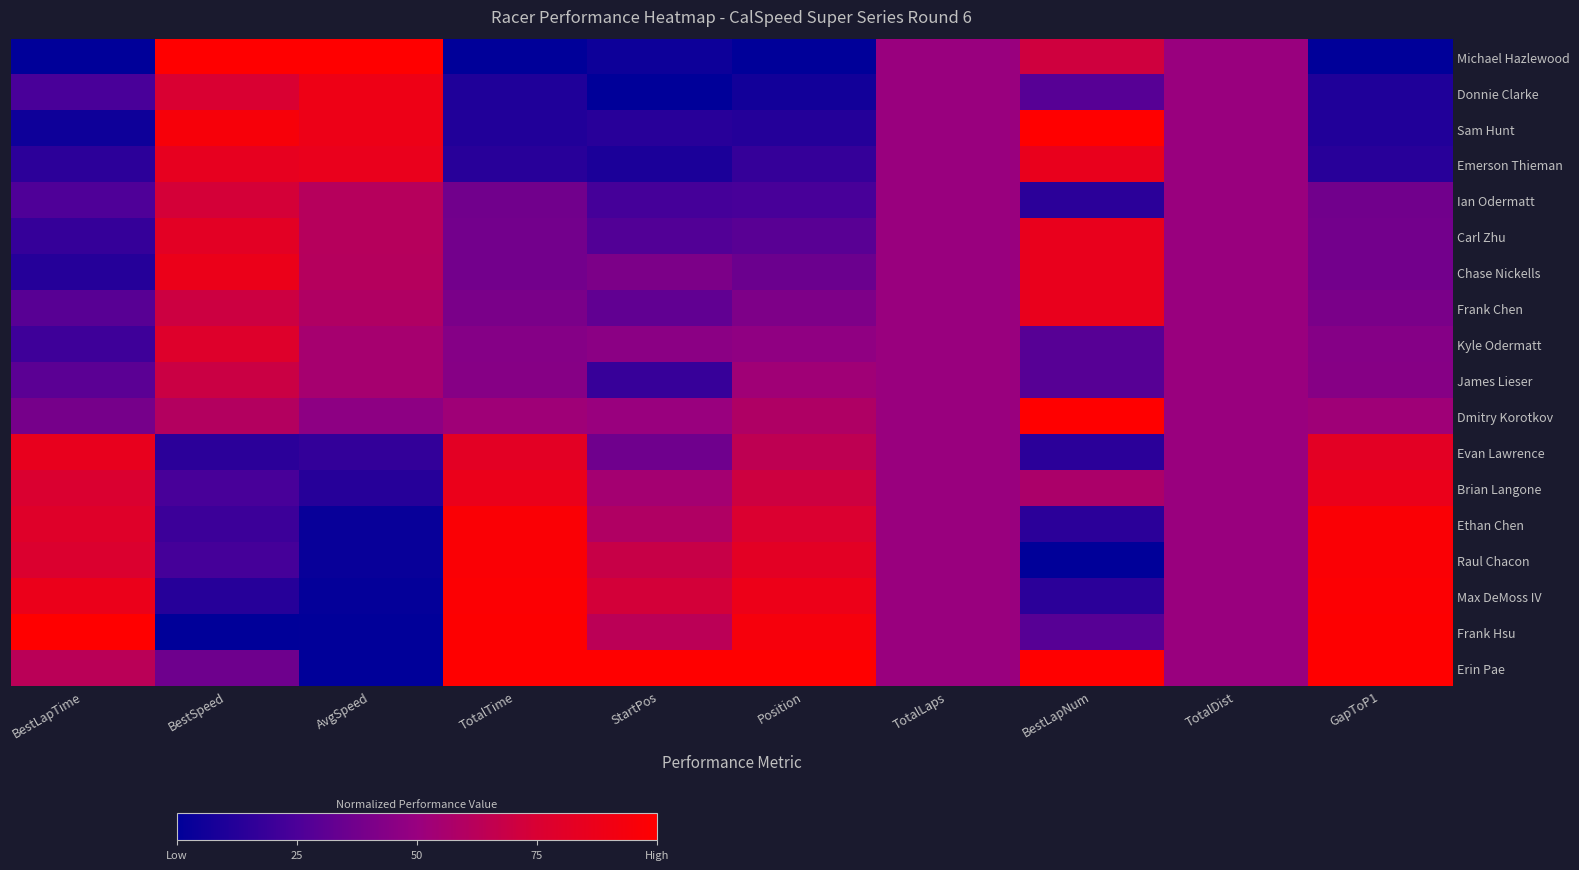

Reading left to right, transcribe all the data shown in this chart.

Michael Hazlewood: BestLapTime=0.0	BestSpeed=1.0	AvgSpeed=1.0	TotalTime=0.0	StartPos=0.0	Position=0.0	TotalLaps=0.5	BestLapNum=0.7	TotalDist=0.5	GapToP1=0.0
Donnie Clarke: BestLapTime=0.2	BestSpeed=0.8	AvgSpeed=0.9	TotalTime=0.1	StartPos=0.0	Position=0.1	TotalLaps=0.5	BestLapNum=0.3	TotalDist=0.5	GapToP1=0.1
Sam Hunt: BestLapTime=0.0	BestSpeed=0.9	AvgSpeed=0.9	TotalTime=0.1	StartPos=0.1	Position=0.1	TotalLaps=0.5	BestLapNum=1.0	TotalDist=0.5	GapToP1=0.1
Emerson Thieman: BestLapTime=0.1	BestSpeed=0.8	AvgSpeed=0.9	TotalTime=0.1	StartPos=0.1	Position=0.2	TotalLaps=0.5	BestLapNum=0.9	TotalDist=0.5	GapToP1=0.1
Ian Odermatt: BestLapTime=0.3	BestSpeed=0.7	AvgSpeed=0.6	TotalTime=0.4	StartPos=0.2	Position=0.2	TotalLaps=0.5	BestLapNum=0.1	TotalDist=0.5	GapToP1=0.4
Carl Zhu: BestLapTime=0.2	BestSpeed=0.8	AvgSpeed=0.6	TotalTime=0.4	StartPos=0.3	Position=0.3	TotalLaps=0.5	BestLapNum=0.9	TotalDist=0.5	GapToP1=0.4
Chase Nickells: BestLapTime=0.1	BestSpeed=0.9	AvgSpeed=0.6	TotalTime=0.4	StartPos=0.4	Position=0.4	TotalLaps=0.5	BestLapNum=0.9	TotalDist=0.5	GapToP1=0.4
Frank Chen: BestLapTime=0.3	BestSpeed=0.7	AvgSpeed=0.6	TotalTime=0.4	StartPos=0.3	Position=0.4	TotalLaps=0.5	BestLapNum=0.9	TotalDist=0.5	GapToP1=0.4
Kyle Odermatt: BestLapTime=0.2	BestSpeed=0.8	AvgSpeed=0.6	TotalTime=0.4	StartPos=0.5	Position=0.5	TotalLaps=0.5	BestLapNum=0.3	TotalDist=0.5	GapToP1=0.4
James Lieser: BestLapTime=0.3	BestSpeed=0.7	AvgSpeed=0.6	TotalTime=0.4	StartPos=0.2	Position=0.5	TotalLaps=0.5	BestLapNum=0.3	TotalDist=0.5	GapToP1=0.4
Dmitry Korotkov: BestLapTime=0.4	BestSpeed=0.6	AvgSpeed=0.5	TotalTime=0.5	StartPos=0.5	Position=0.6	TotalLaps=0.5	BestLapNum=1.0	TotalDist=0.5	GapToP1=0.5
Evan Lawrence: BestLapTime=0.9	BestSpeed=0.1	AvgSpeed=0.2	TotalTime=0.8	StartPos=0.4	Position=0.6	TotalLaps=0.5	BestLapNum=0.1	TotalDist=0.5	GapToP1=0.8
Brian Langone: BestLapTime=0.8	BestSpeed=0.2	AvgSpeed=0.1	TotalTime=0.9	StartPos=0.5	Position=0.7	TotalLaps=0.5	BestLapNum=0.6	TotalDist=0.5	GapToP1=0.9
Ethan Chen: BestLapTime=0.8	BestSpeed=0.2	AvgSpeed=0.0	TotalTime=1.0	StartPos=0.6	Position=0.8	TotalLaps=0.5	BestLapNum=0.1	TotalDist=0.5	GapToP1=1.0
Raul Chacon: BestLapTime=0.8	BestSpeed=0.2	AvgSpeed=0.0	TotalTime=1.0	StartPos=0.7	Position=0.8	TotalLaps=0.5	BestLapNum=0.0	TotalDist=0.5	GapToP1=1.0
Max DeMoss IV: BestLapTime=0.9	BestSpeed=0.1	AvgSpeed=0.0	TotalTime=1.0	StartPos=0.7	Position=0.9	TotalLaps=0.5	BestLapNum=0.1	TotalDist=0.5	GapToP1=1.0
Frank Hsu: BestLapTime=1.0	BestSpeed=0.0	AvgSpeed=0.0	TotalTime=1.0	StartPos=0.6	Position=0.9	TotalLaps=0.5	BestLapNum=0.3	TotalDist=0.5	GapToP1=1.0
Erin Pae: BestLapTime=0.6	BestSpeed=0.4	AvgSpeed=0.0	TotalTime=1.0	StartPos=1.0	Position=1.0	TotalLaps=0.5	BestLapNum=1.0	TotalDist=0.5	GapToP1=1.0